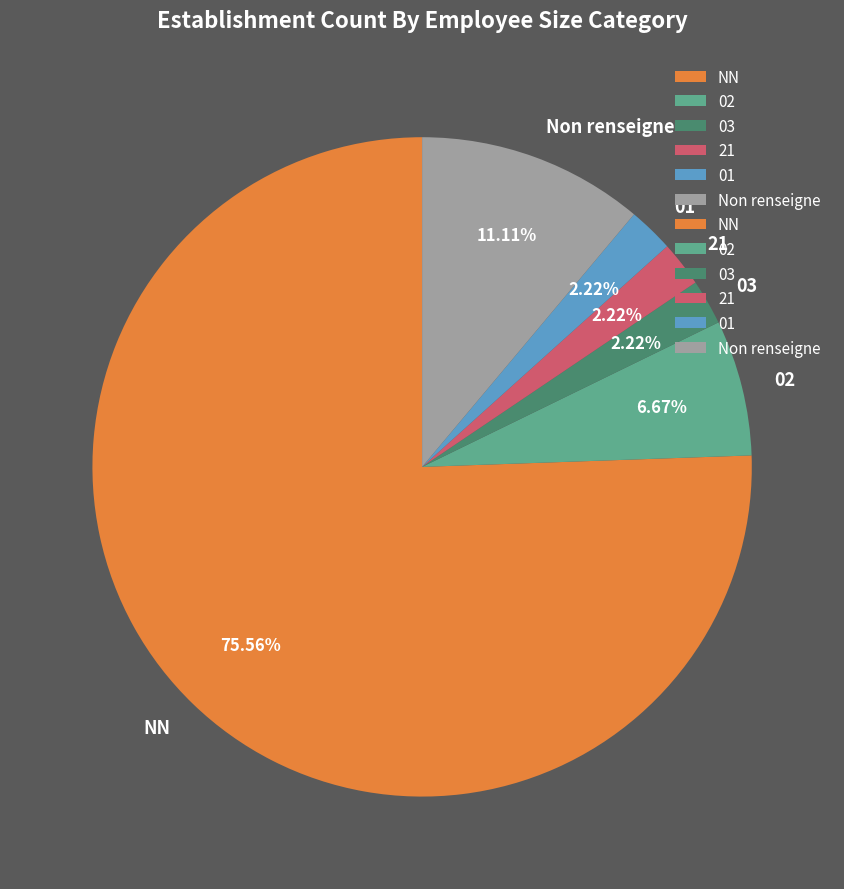

Which slice is the largest?

NN